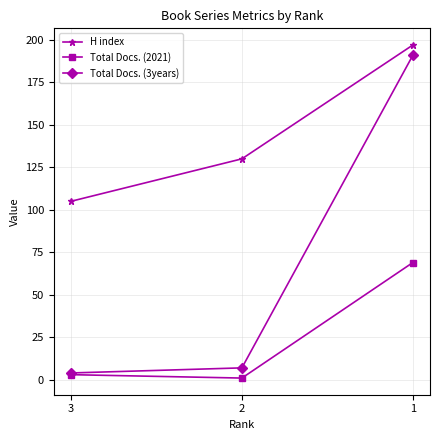

Rank the series at 2 from highest to lowest value.

H index, Total Docs. (3years), Total Docs. (2021)